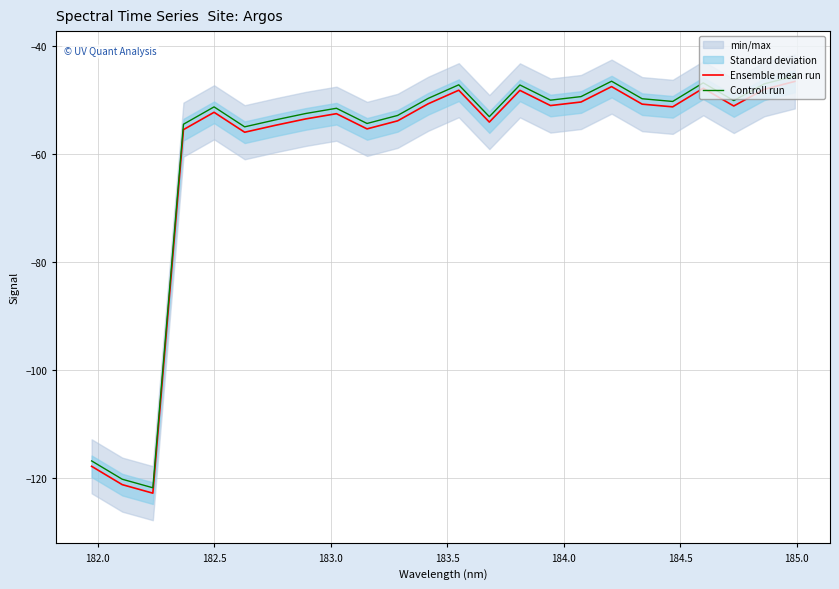

What is the highest value of the Controll run series?

-45.6